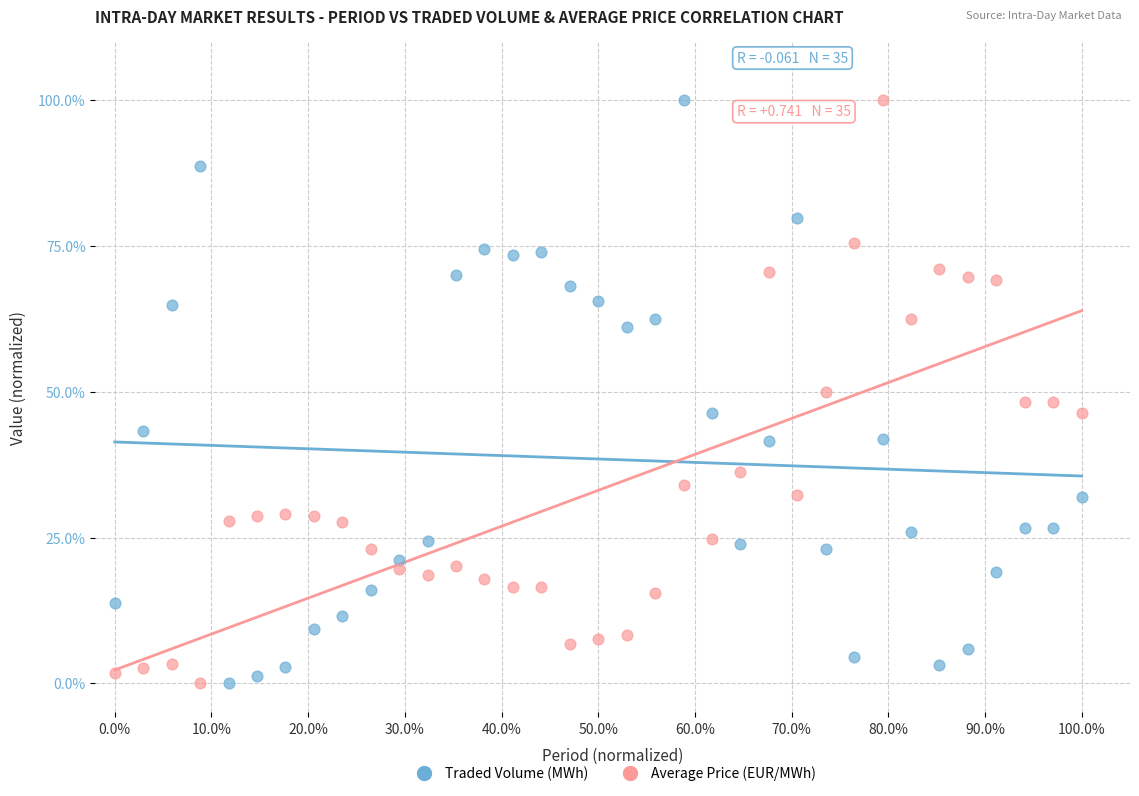

What are all the series names shown in the legend?

Traded Volume (MWh), Average Price (EUR/MWh)